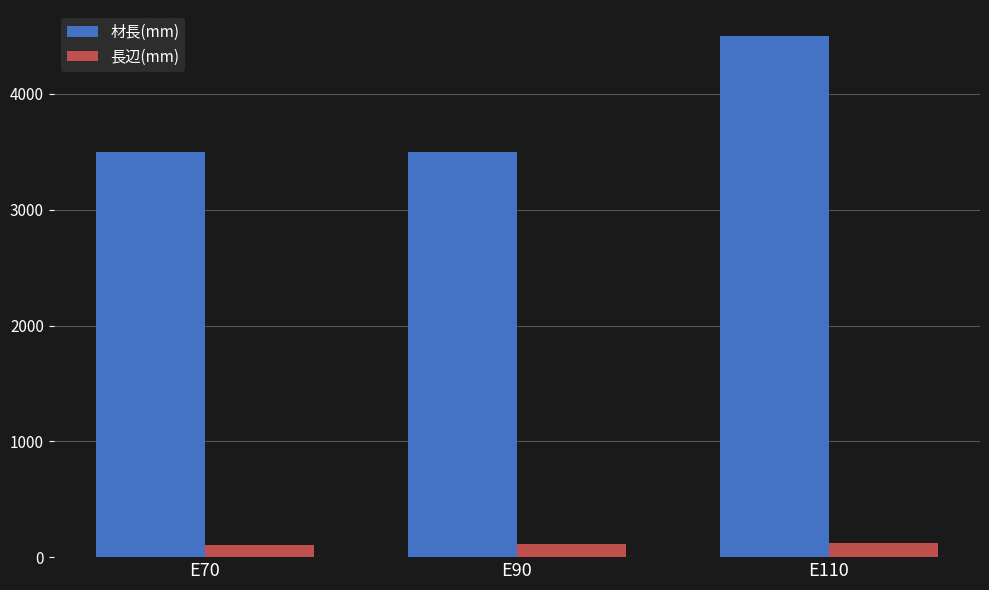

The value of 長辺(mm) at E90 is 110. True or false?

True